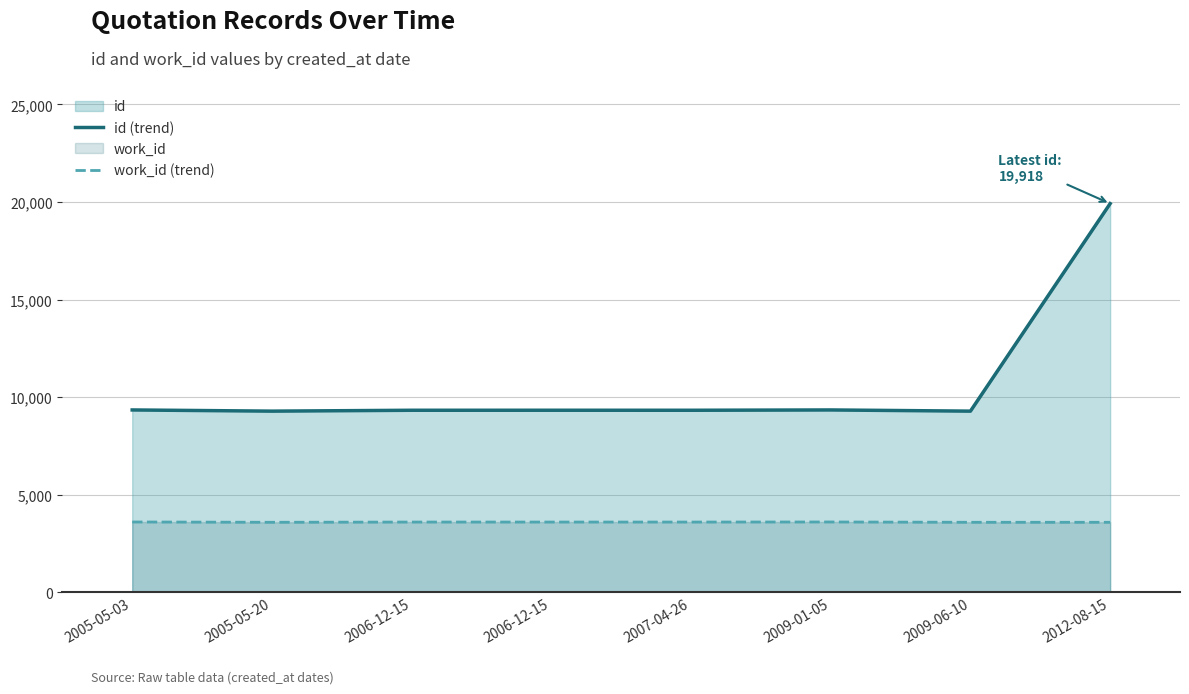

True or false: work_id (trend) and id (trend) intersect in this chart.

False